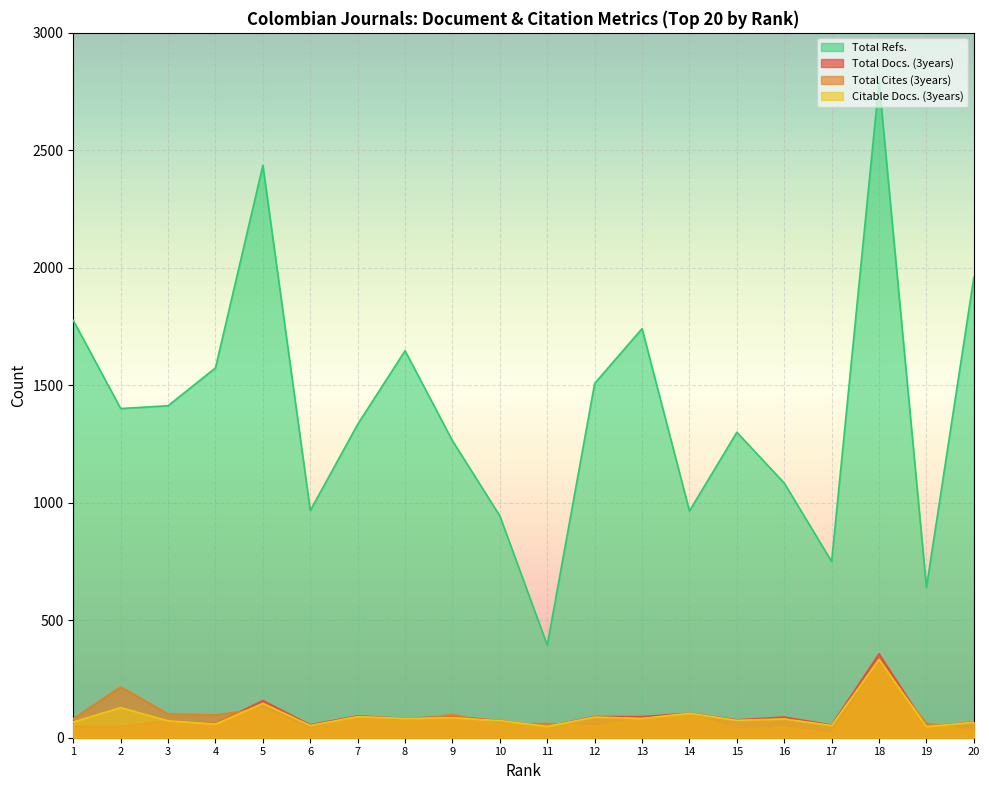

What is the sum of all Total Cites (3years) values?

1744